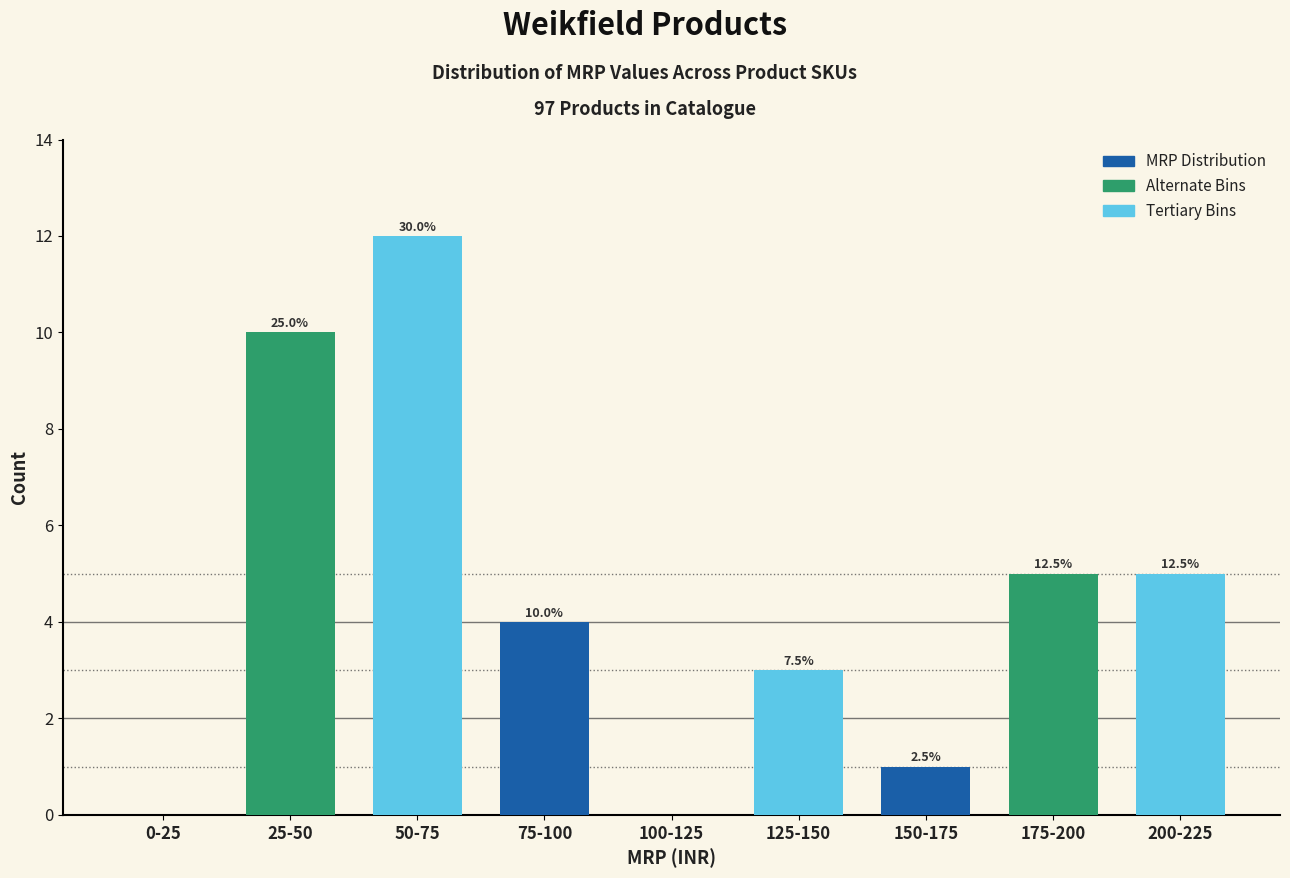

Are the bars horizontal?

No